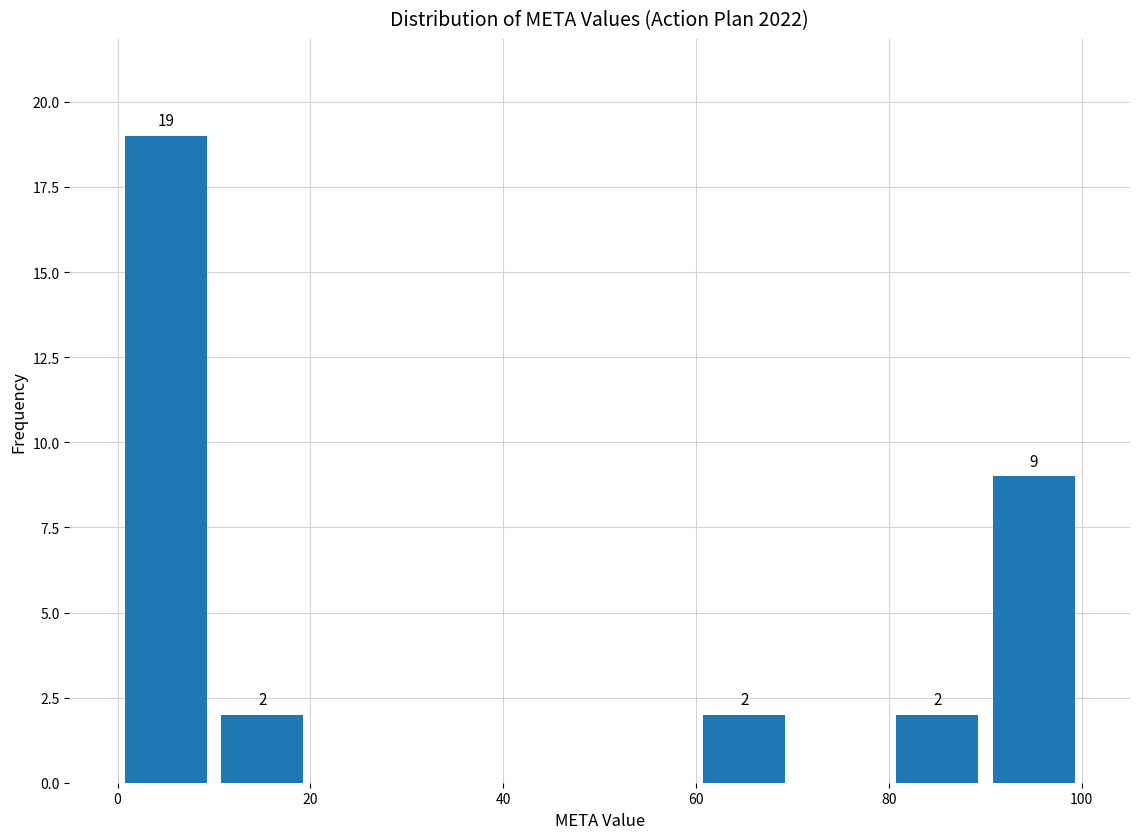

Which range on the x-axis has the tallest bar?

0 to 10